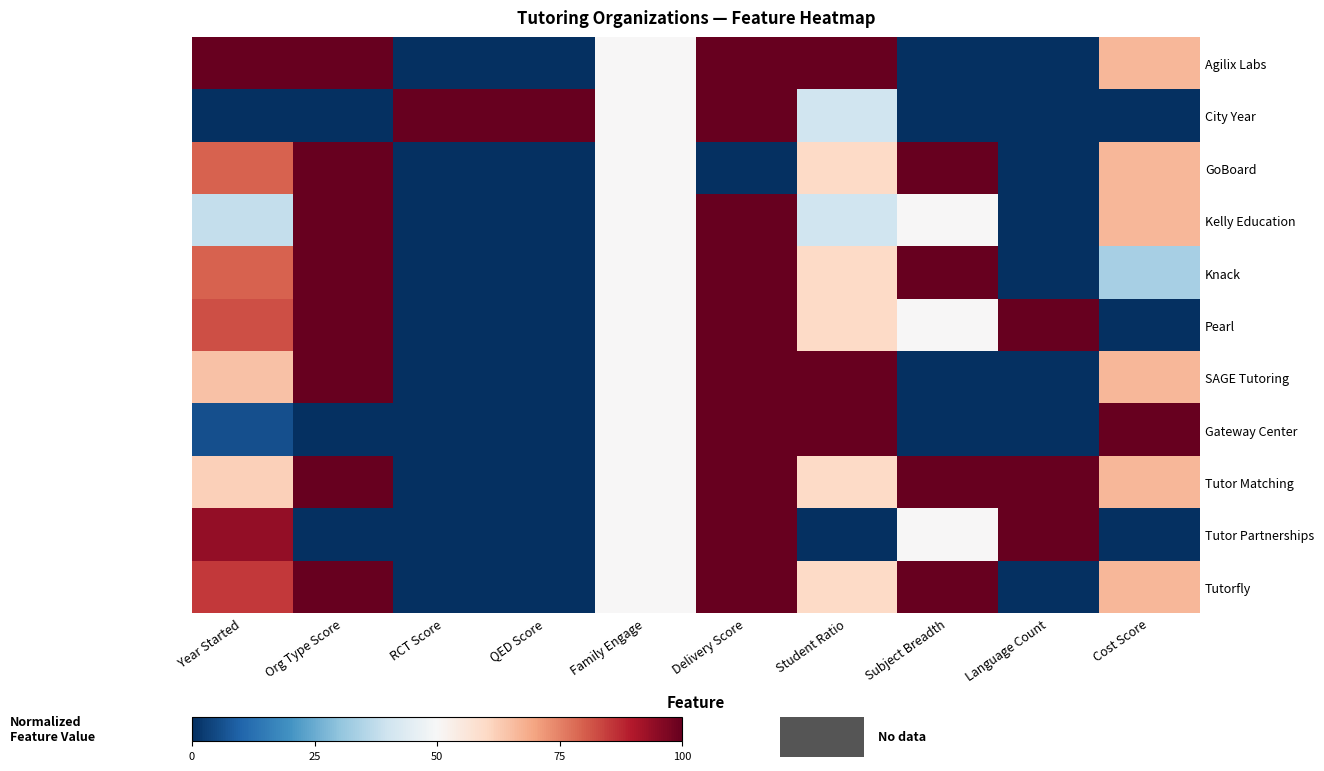

What is the total value across all series at RCT Score?

100.0